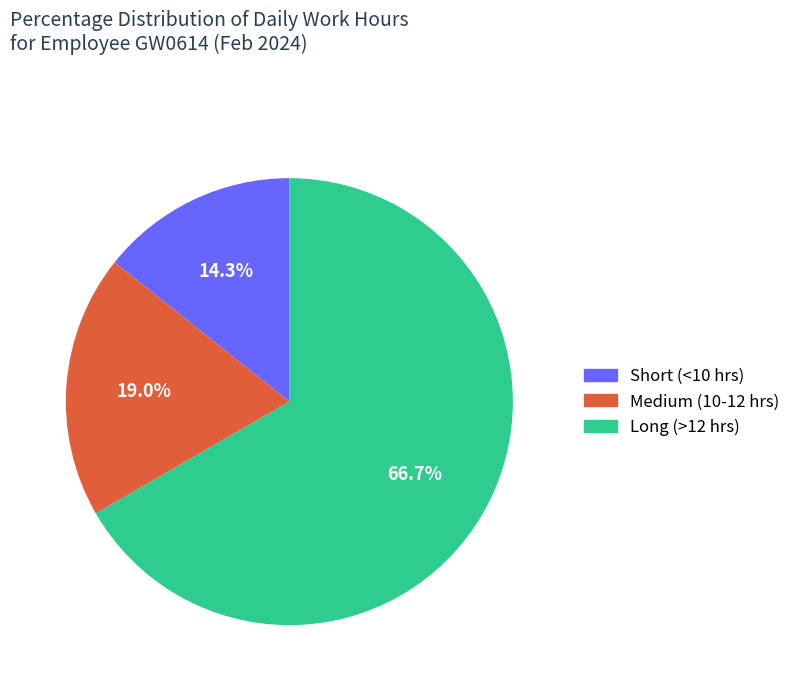

Does any single category account for the majority?

Yes